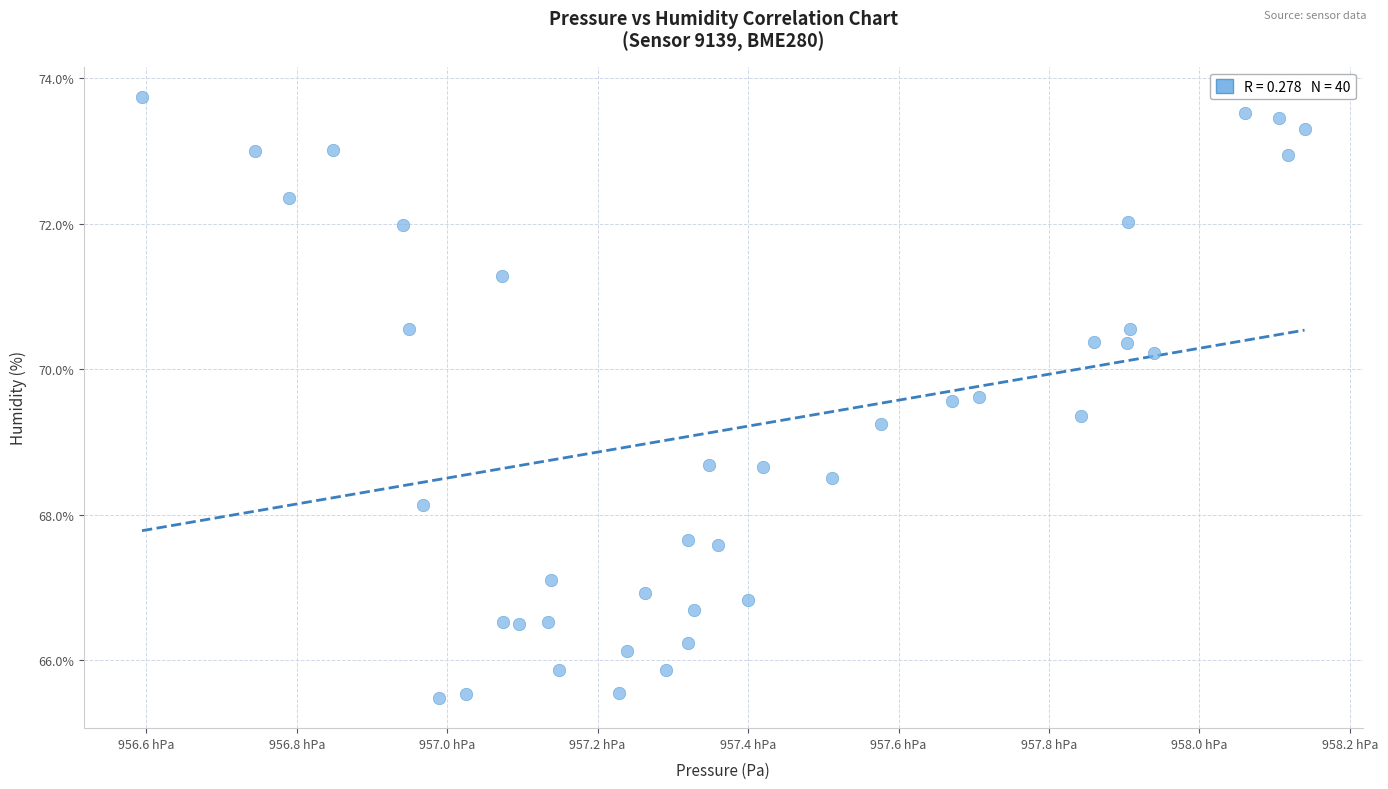

What is the range of Y values (max minus min)?

8.3